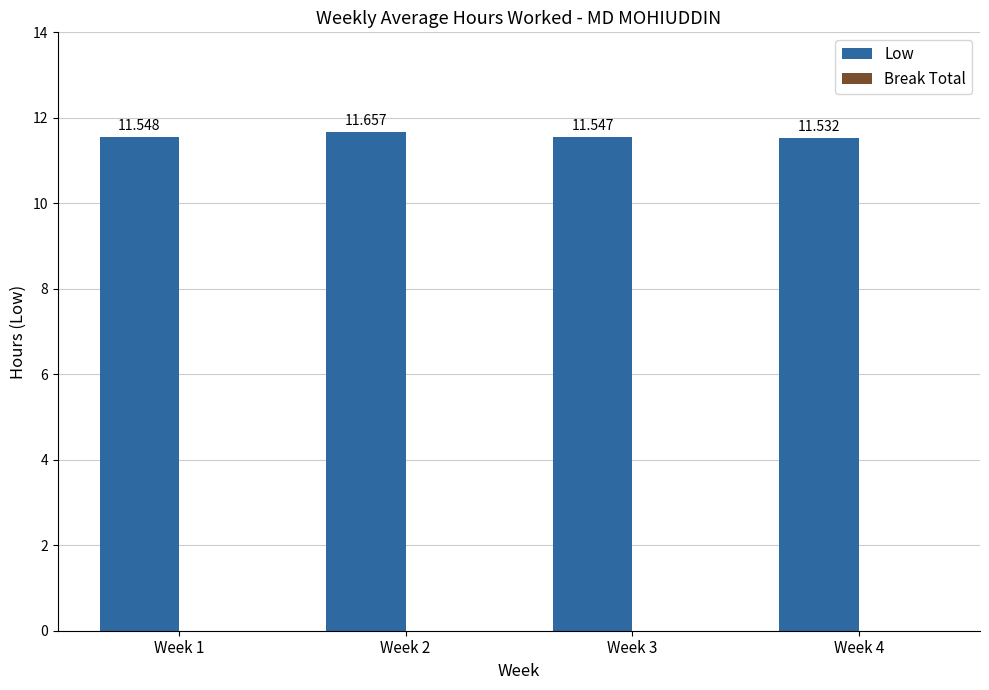

Does the chart contain any negative values?

No